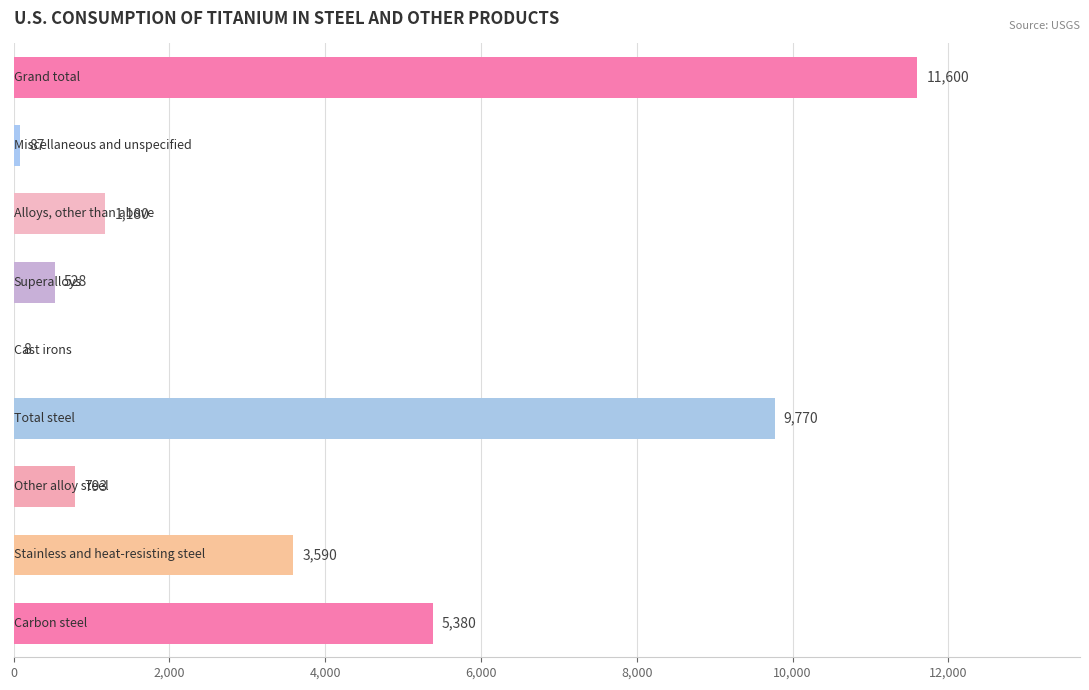

What is the greatest value displayed?

11600